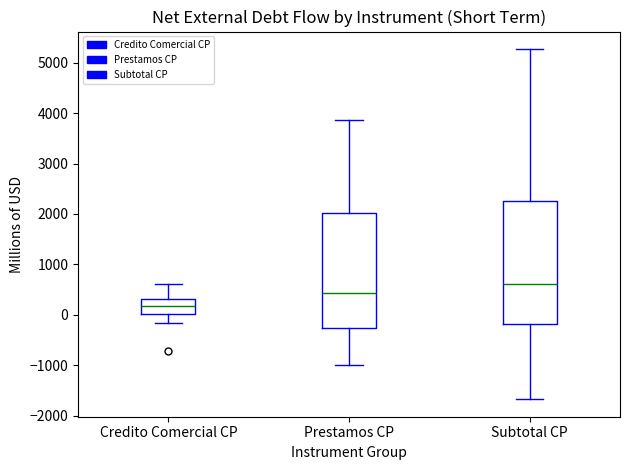

Reading left to right, transcribe this box plot: for each box, give where its median line is, the range the box spans, and where its two whiskers end, as read against the y-axis. The values are not printed on the chart, so give them approximately, as read against the axis.

Credito Comercial CP: median 200, box 0 to 300, whiskers -200 to 600
Prestamos CP: median 400, box -300 to 2000, whiskers -1000 to 3900
Subtotal CP: median 600, box -200 to 2300, whiskers -1700 to 5300